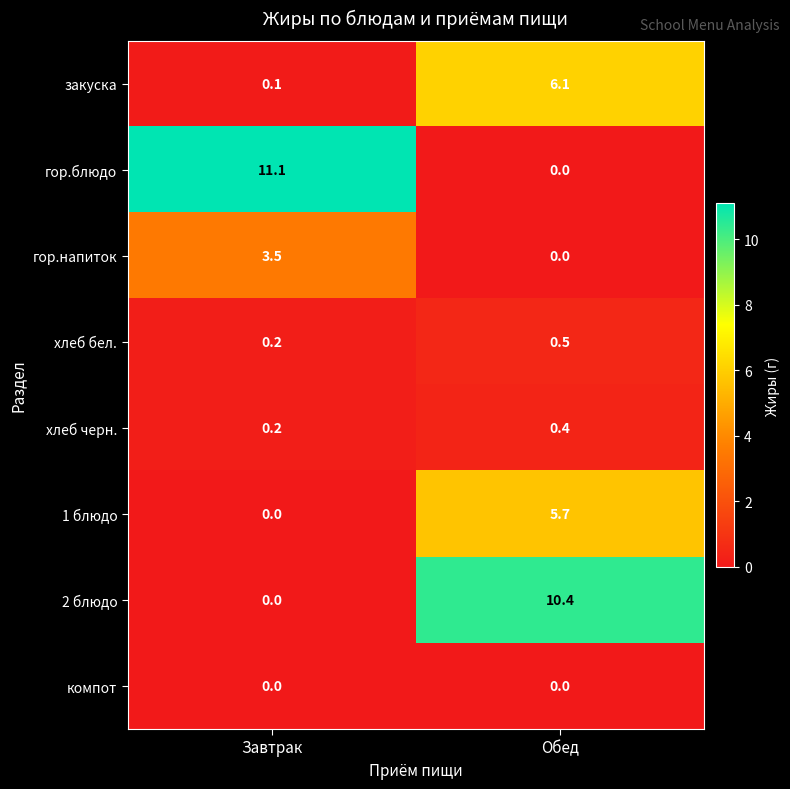

Reading left to right, extract all data points from this chart.

закуска: 0.1	6.1
гор.блюдо: 11.1	0.0
гор.напиток: 3.5	0.0
хлеб бел.: 0.2	0.5
хлеб черн.: 0.2	0.4
1 блюдо: 0.0	5.7
2 блюдо: 0.0	10.4
компот: 0.0	0.0